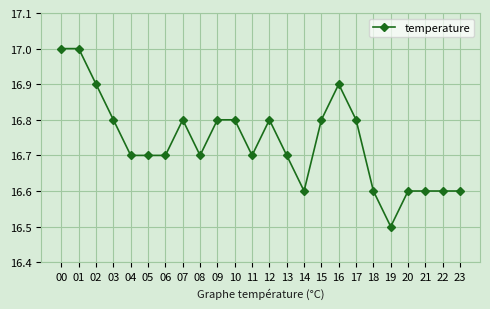

Reading left to right, extract all data points from this chart.

17.0	17.0	16.9	16.8	16.7	16.7	16.7	16.8	16.7	16.8	16.8	16.7	16.8	16.7	16.6	16.8	16.9	16.8	16.6	16.5	16.6	16.6	16.6	16.6